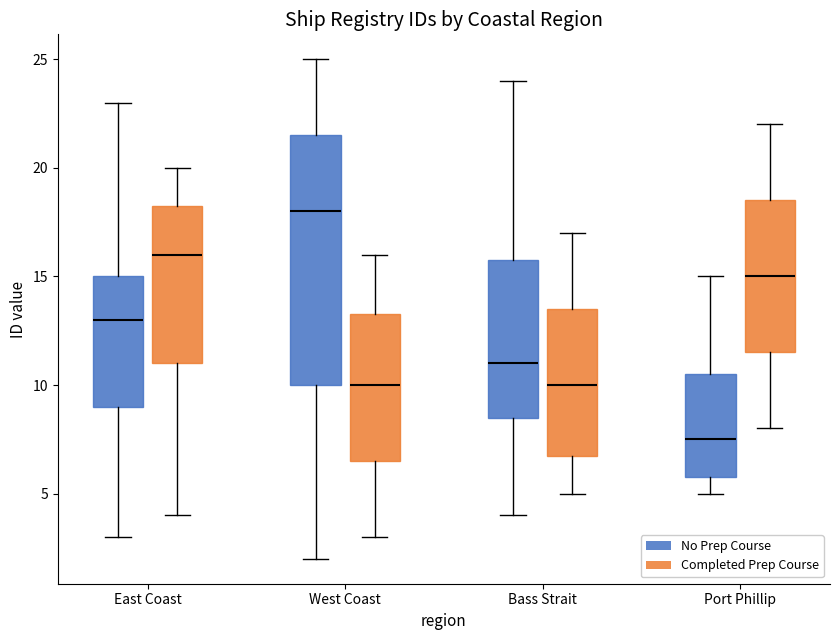

Where does the lower whisker of the box for Port Phillip (No Prep Course) end on the y-axis? The values are not printed on the chart, so give them approximately, as read against the axis.

5.0